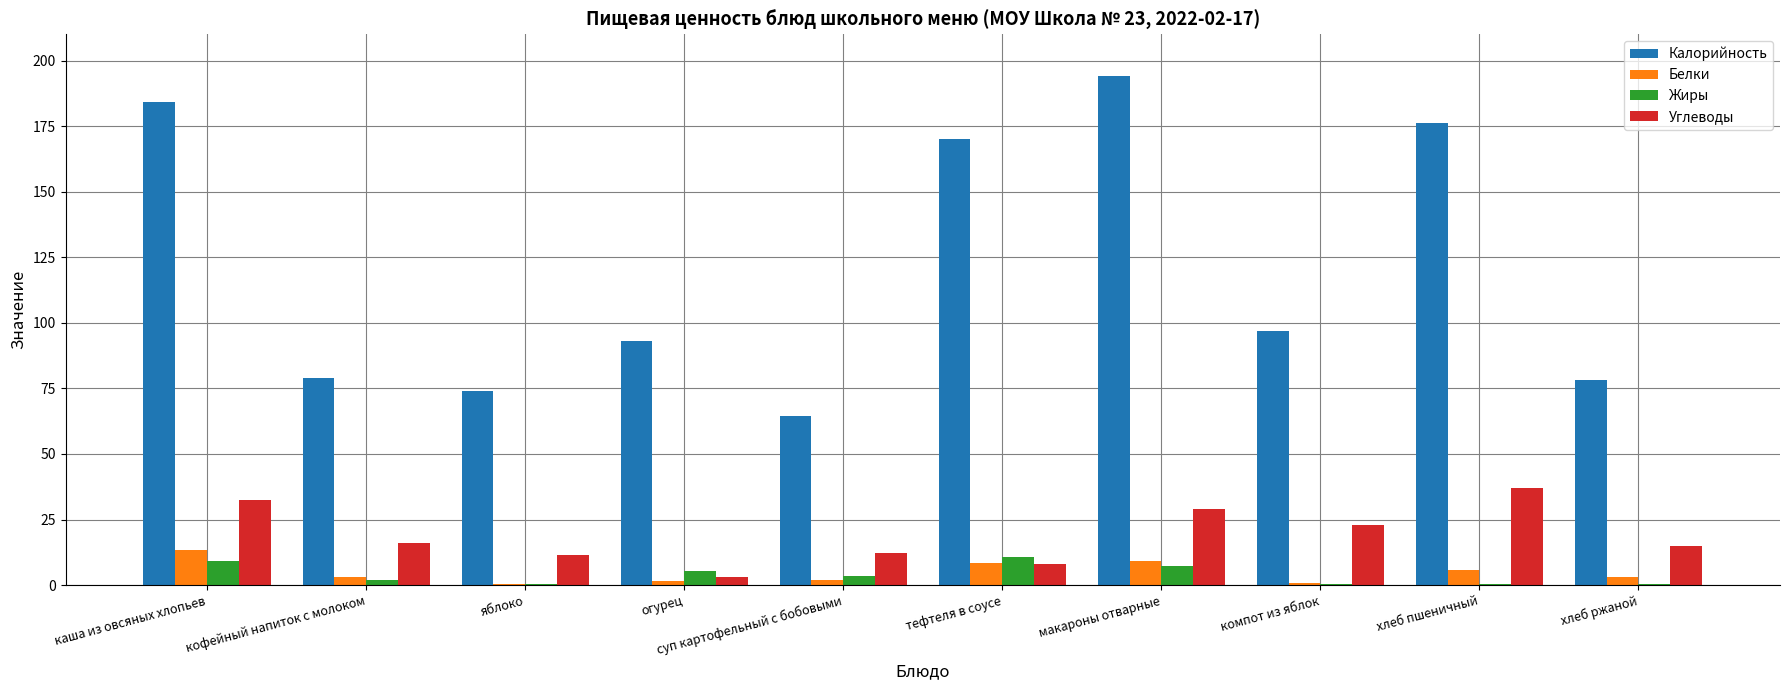

Which series changed the most between каша из овсяных хлопьев and хлеб ржаной?

Калорийность